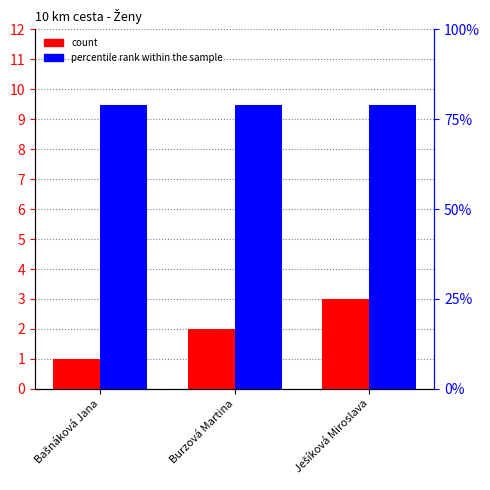

What is the difference between the highest and lowest values at Burzová Martina?

77